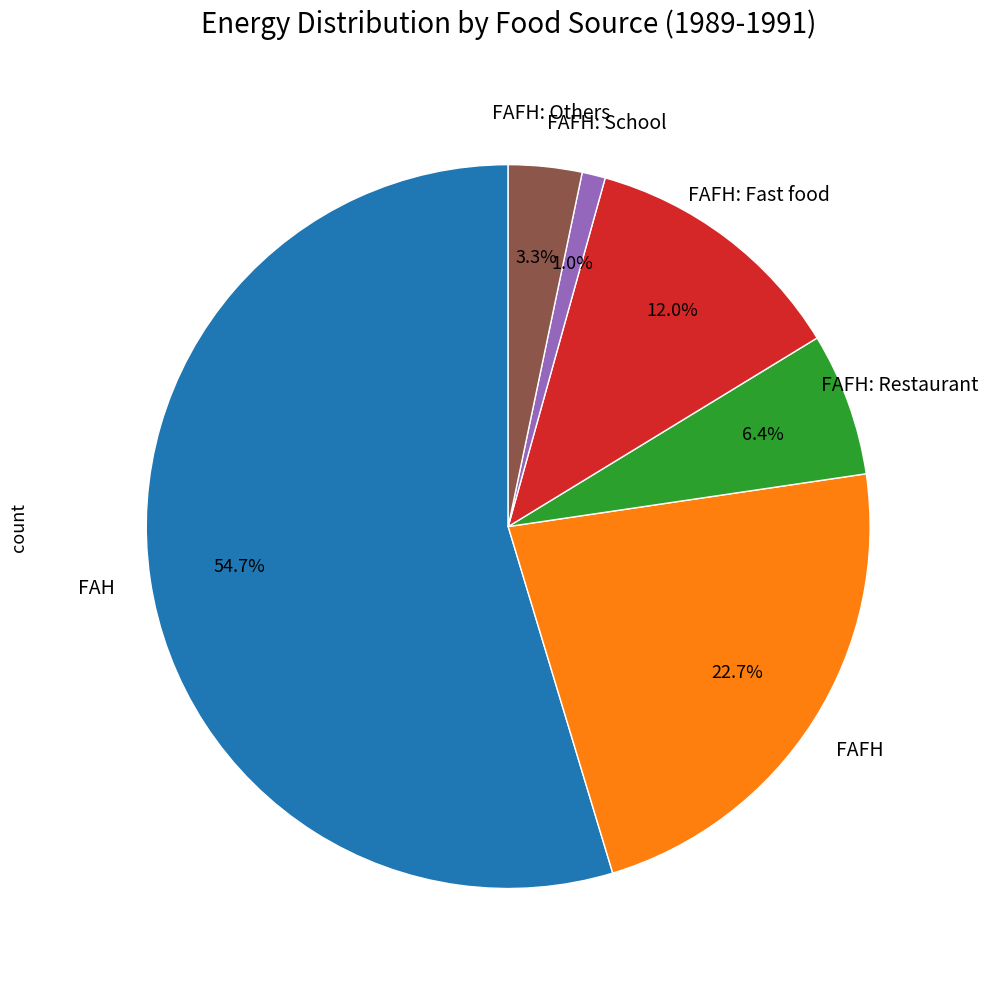

To the nearest percent, what is the difference between the FAFH: School and FAFH: Restaurant slice percentages?

5%